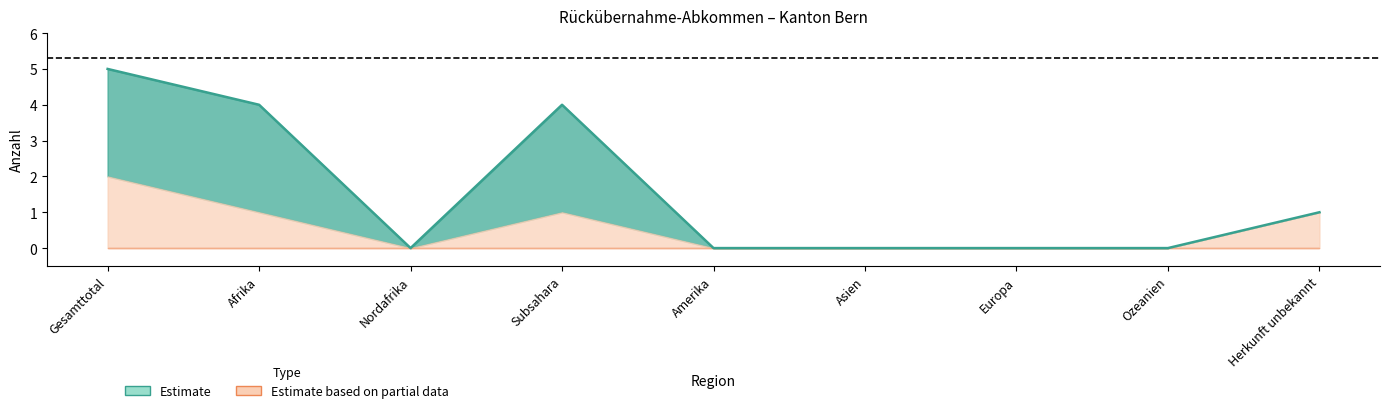

Does the chart have visible grid lines?

No